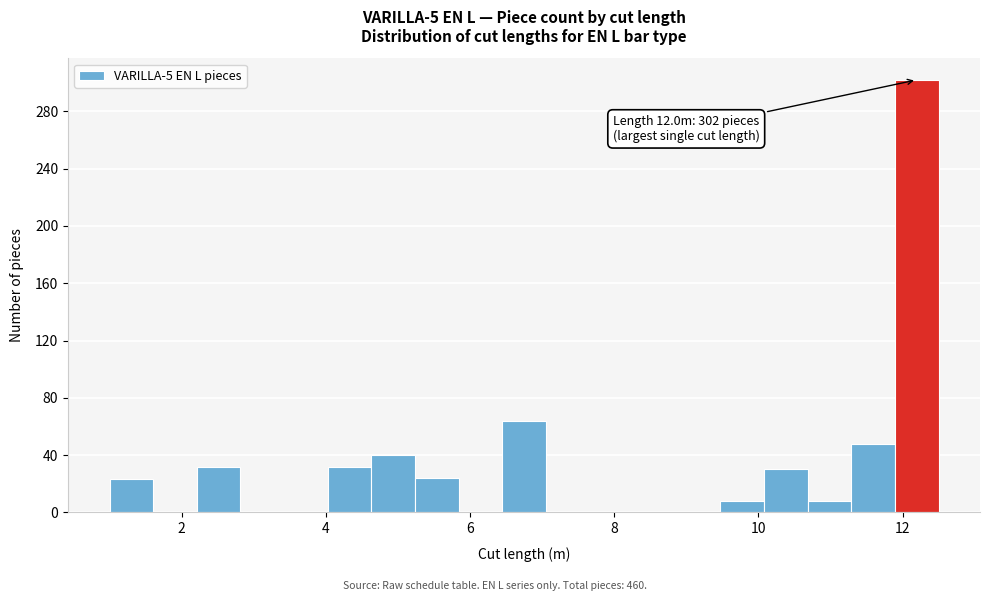

Read against the x-axis, roughly where is the centre of the tallest bar?

12.2